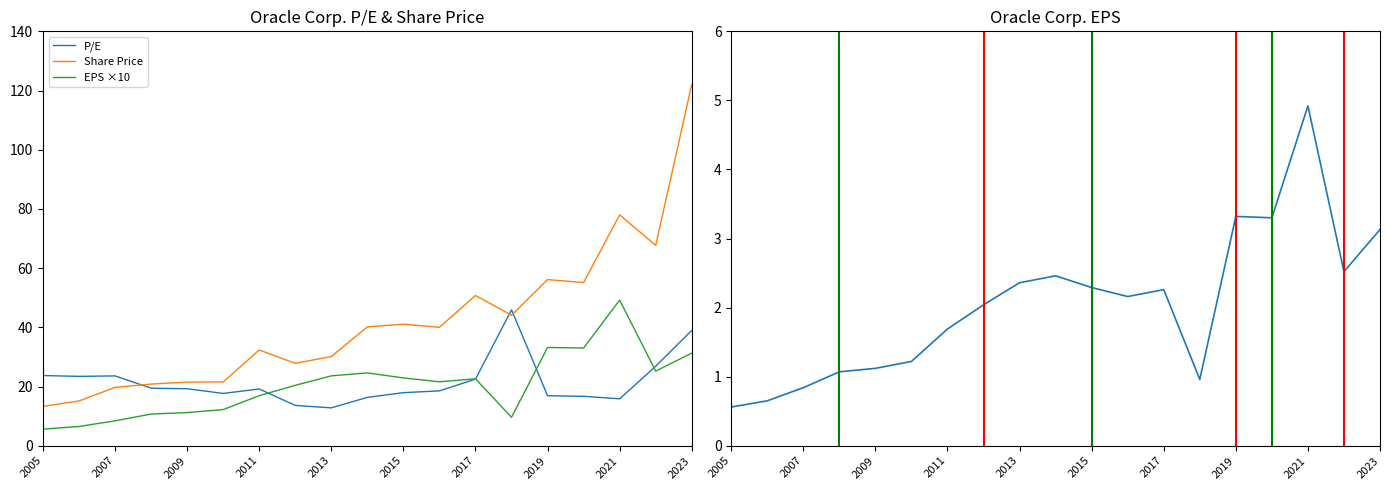

What is the smallest value displayed?

0.6